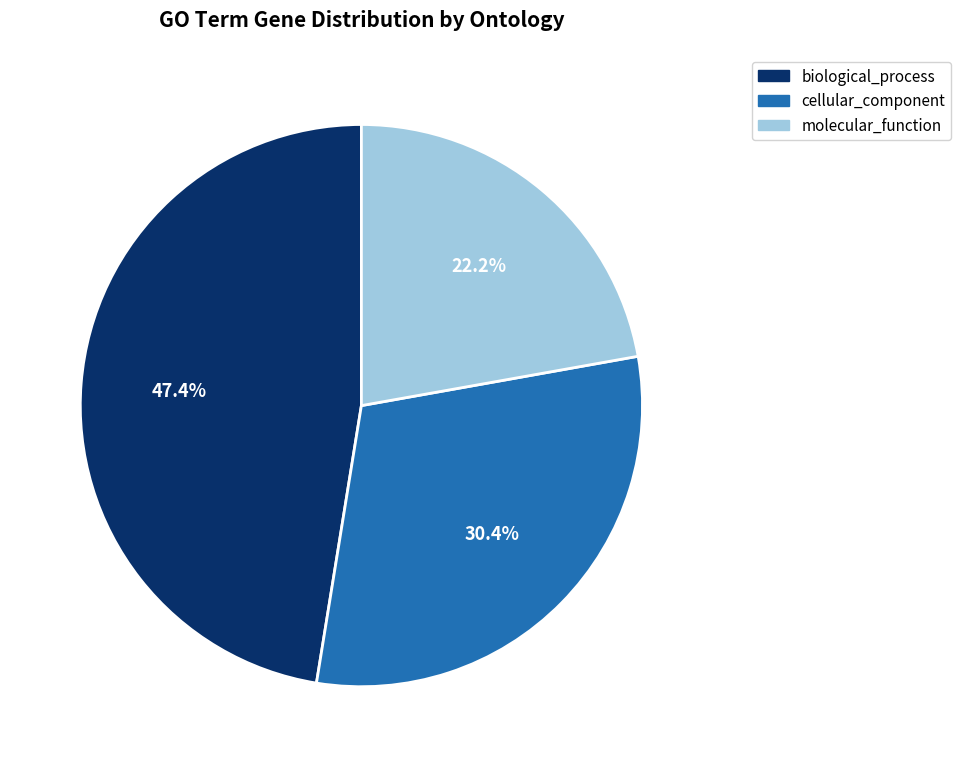

Is there a majority slice in this chart?

No